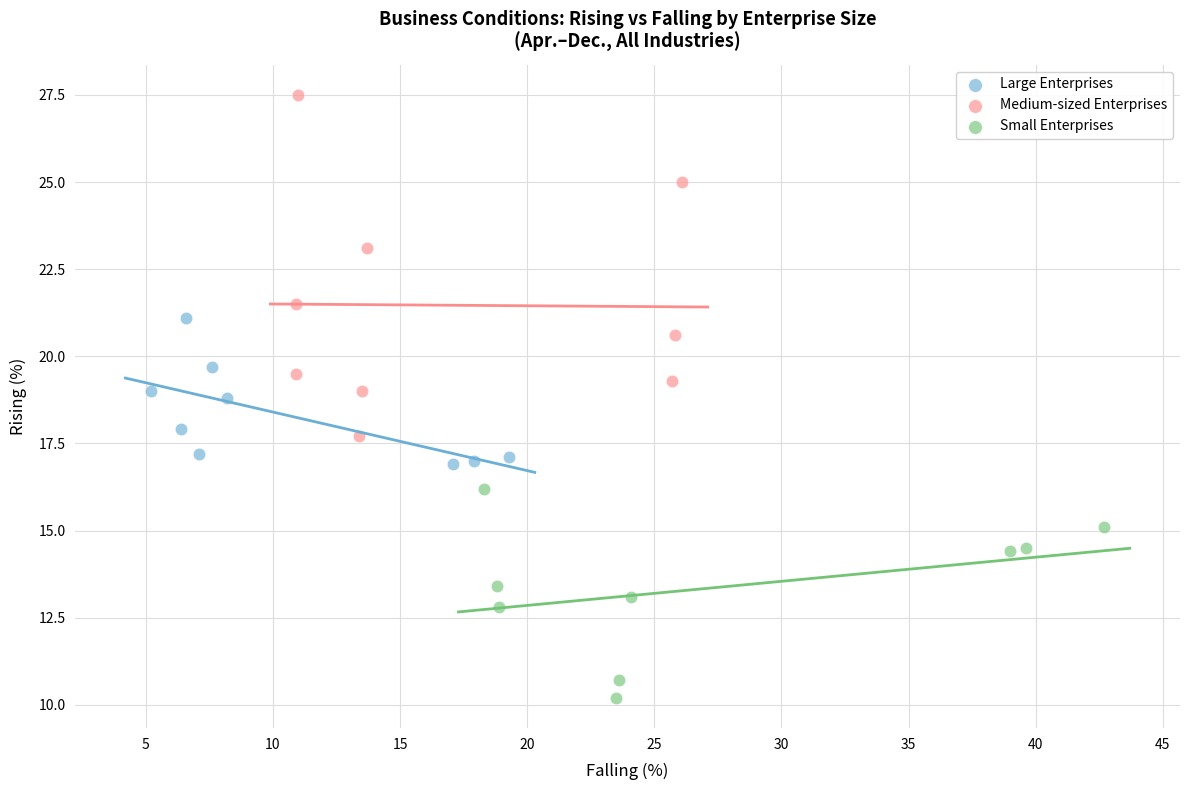

Which series has the largest Y range (max minus min)?

Medium-sized Enterprises